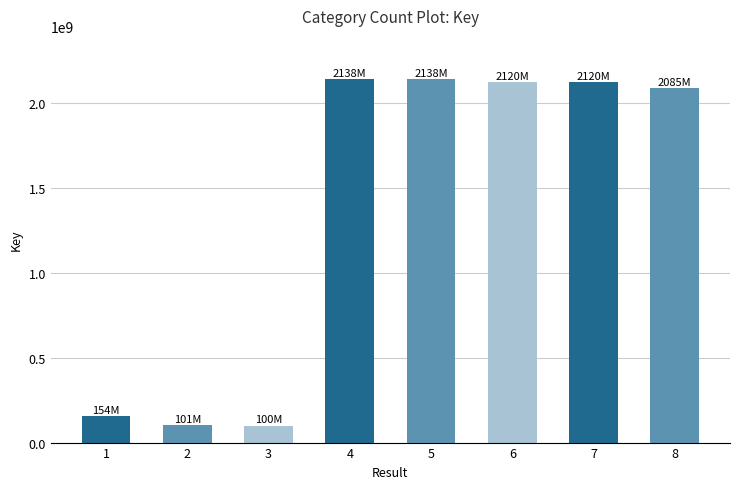

What is the value of the 1st bar from the left?

153790653